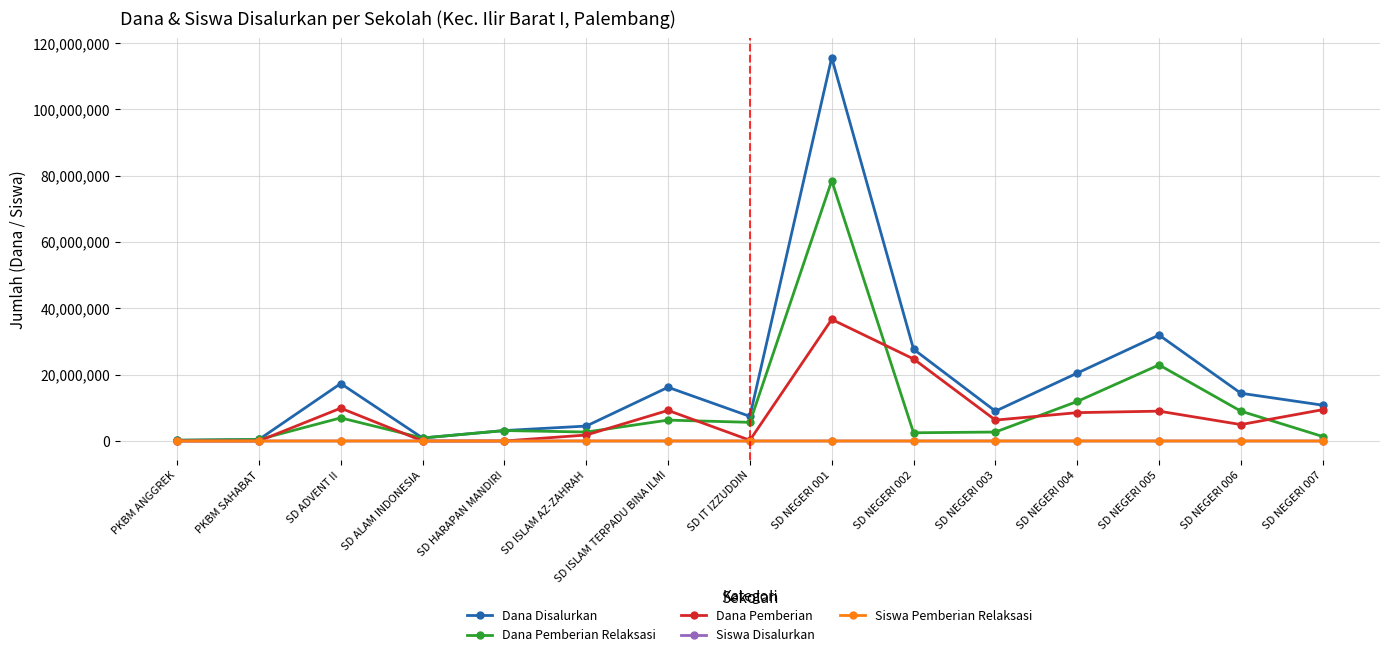

At how many categories does at least one series exceed 66627187?

1